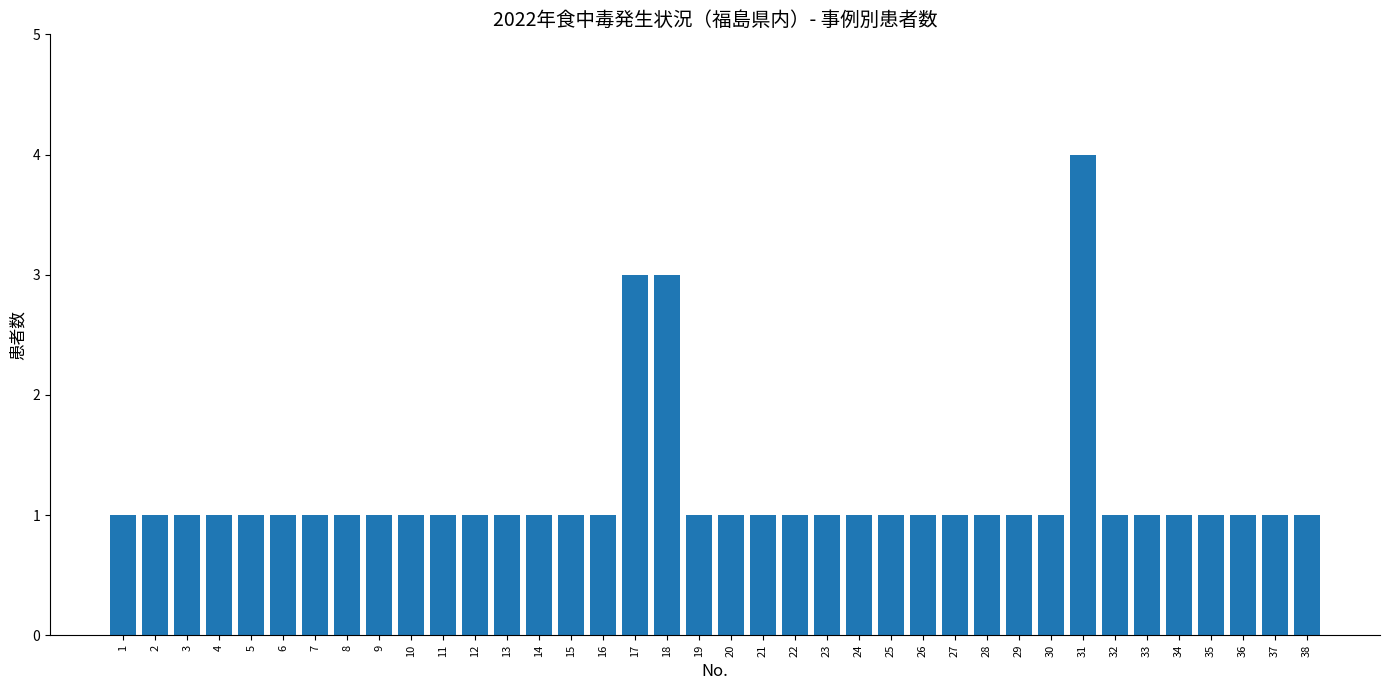

What is the value of the 26th bar from the left?

1